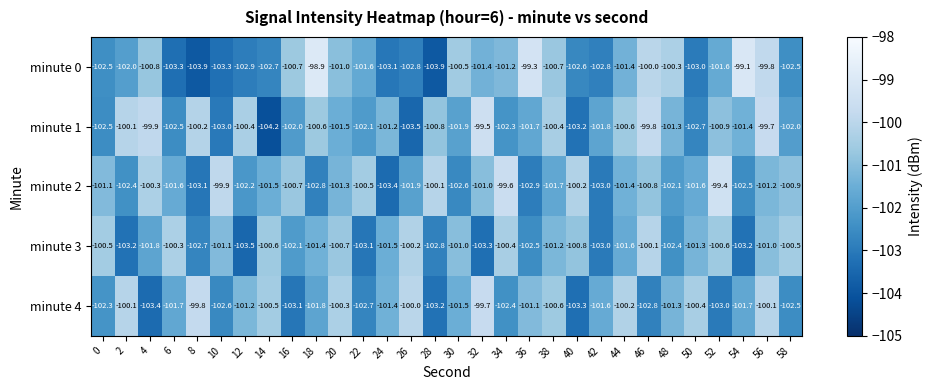

At which category is the sum across all series the highest?

56